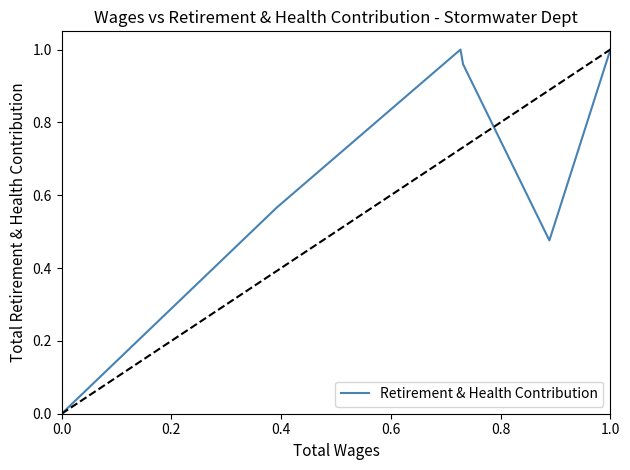

Count the number of categories in the chart.

8